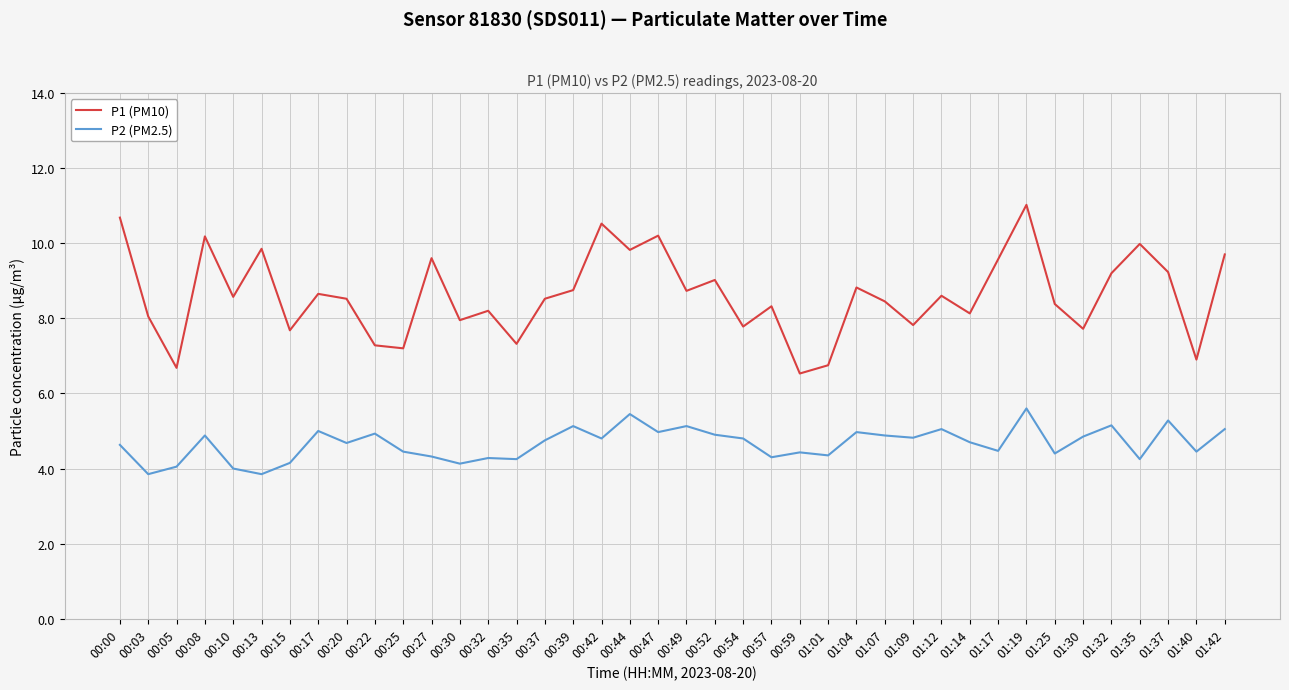

The value of P2 (PM2.5) at 01:07 is 8.7. True or false?

False